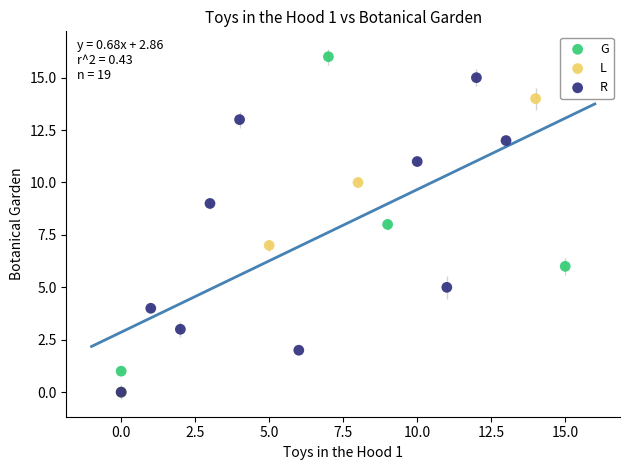

Which series has the widest spread of Y values?

G